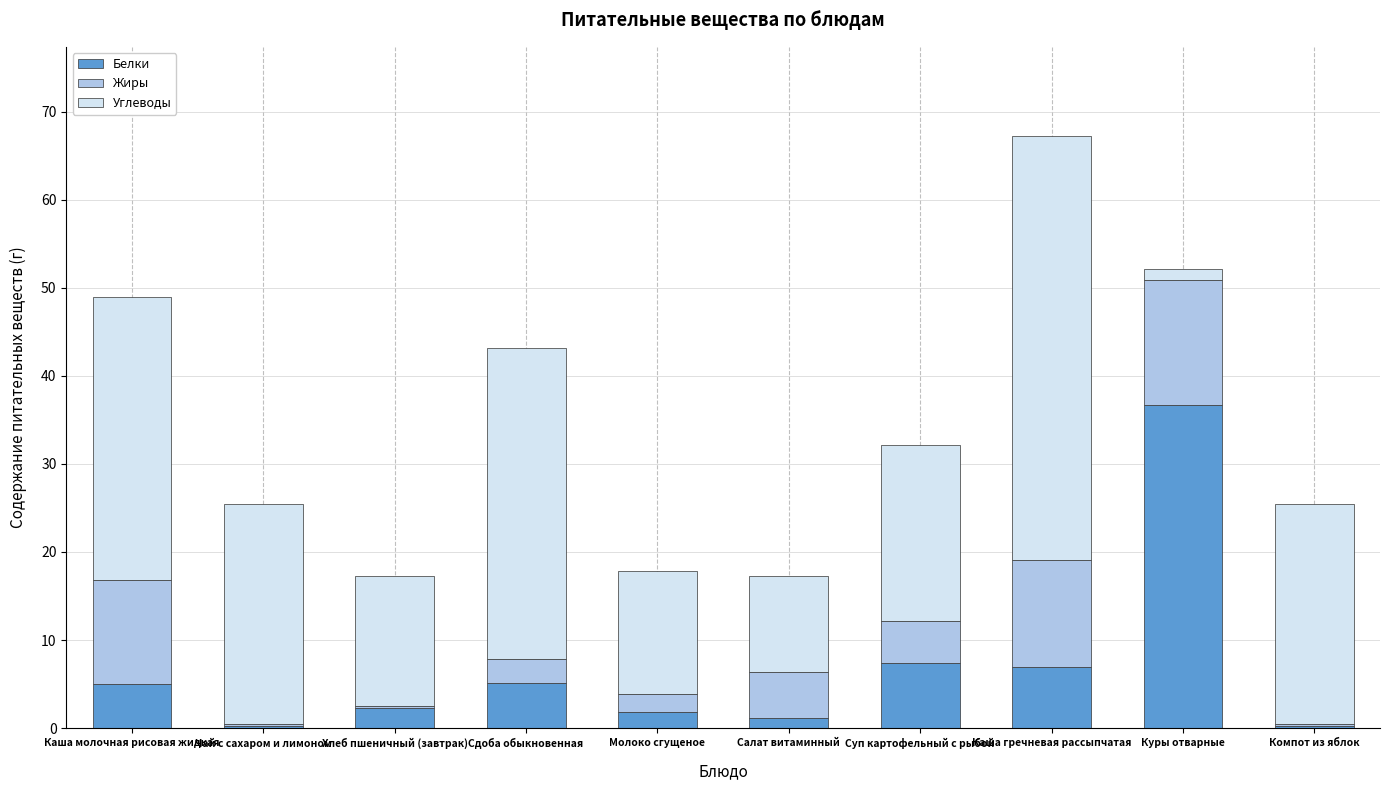

True or false: Белки has a value of 5.0 at Каша молочная рисовая жидкая.

True